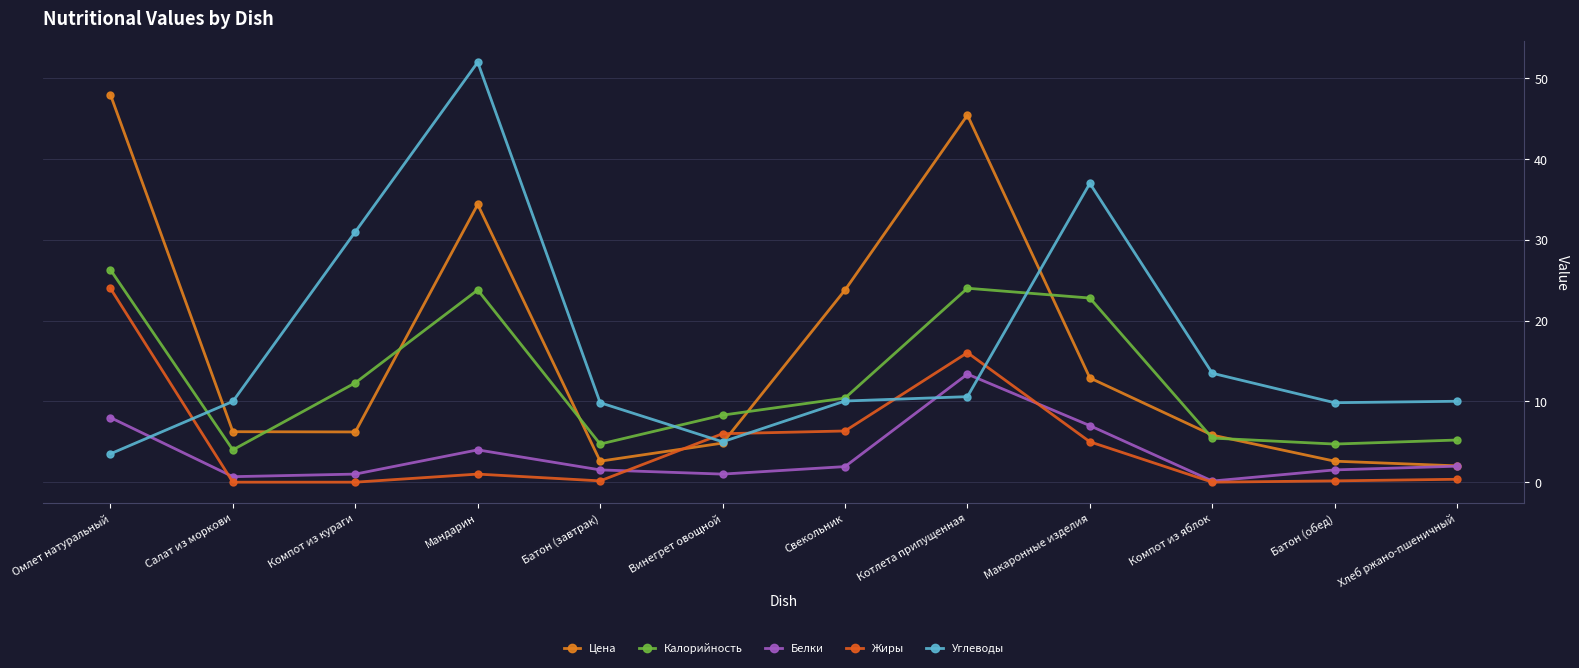

What is the sum of the Цена values at Батон (обед) and Свекольник?

26.4